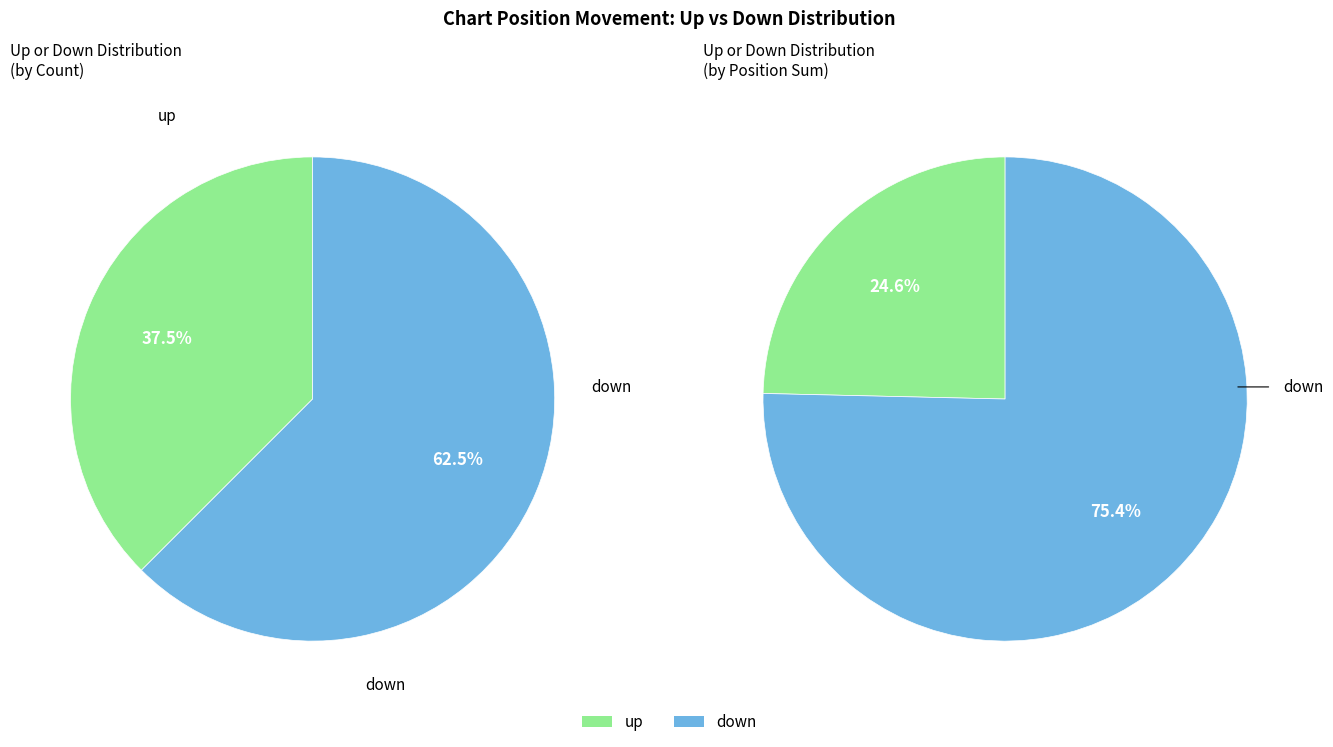

Does down account for over 50% of the chart?

Yes